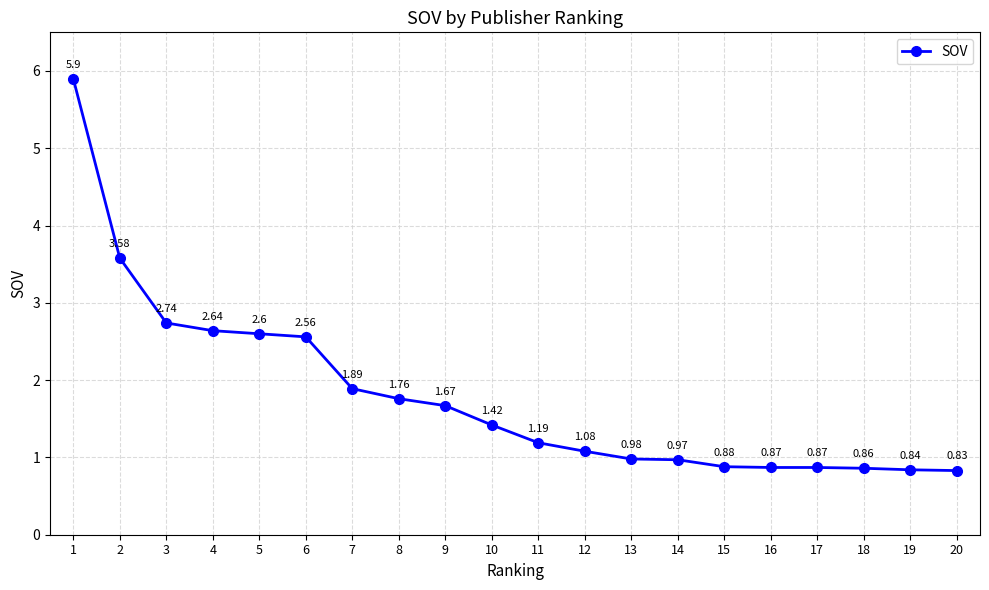

What is the sum of all values?

36.1